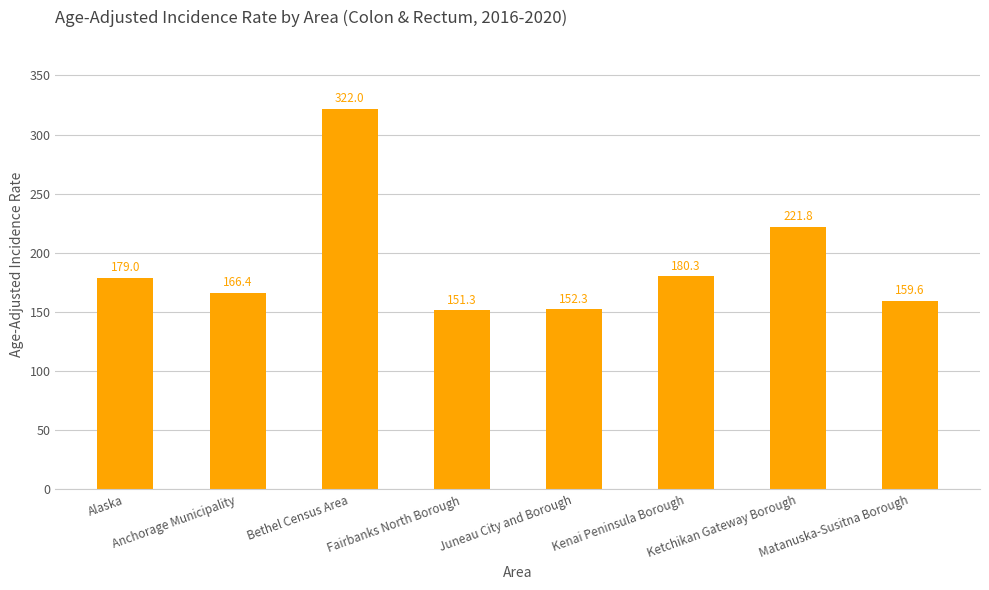

What is the label of the 5th bar from the left?

Juneau City and Borough